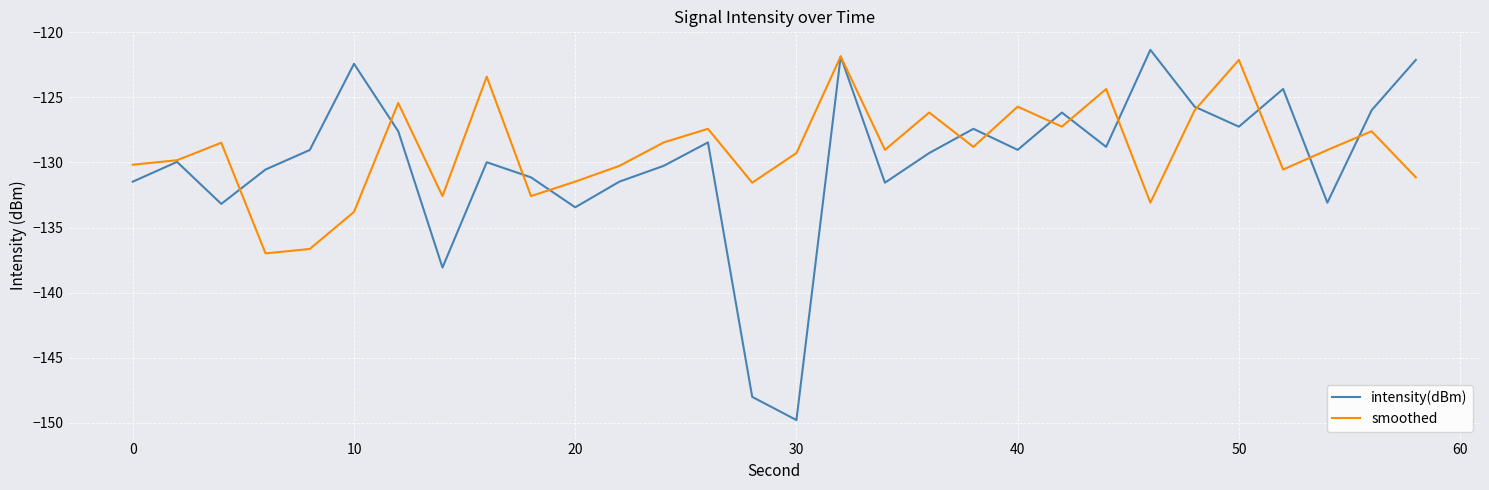

Which series has the widest spread of values?

intensity(dBm)